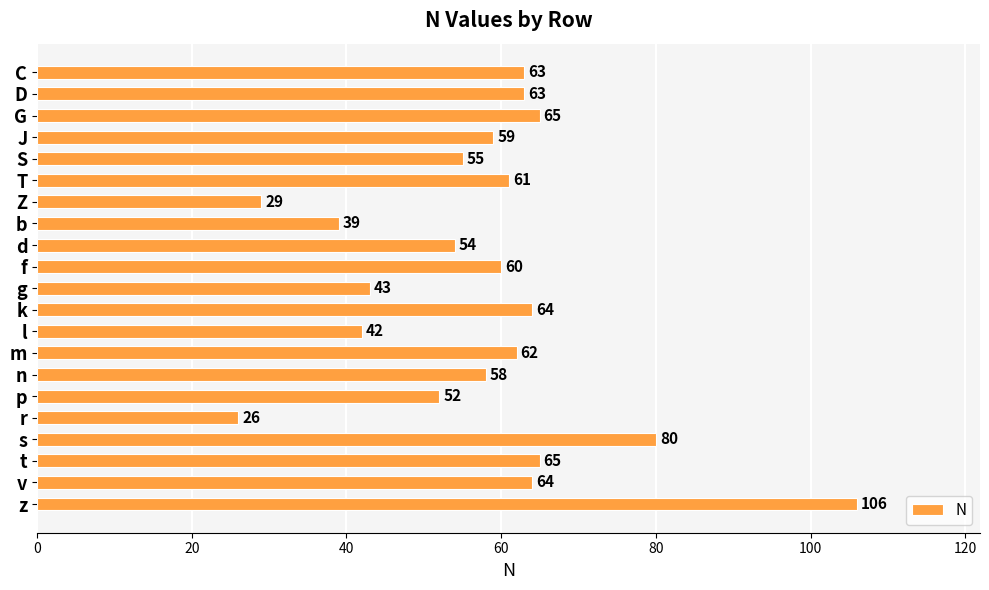

How many data points are less than 60?

10